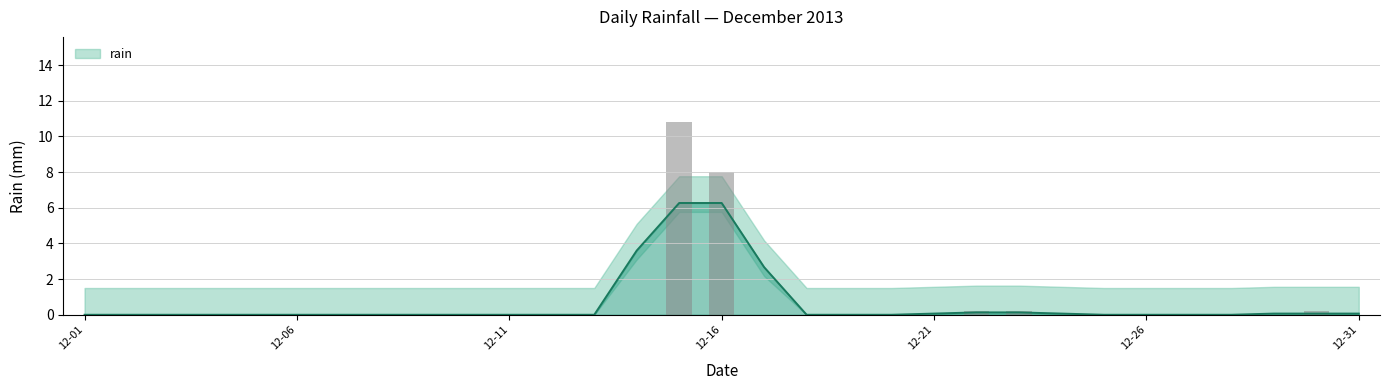

Which has a higher value, 2013-12-30 or 2013-12-08?

2013-12-30